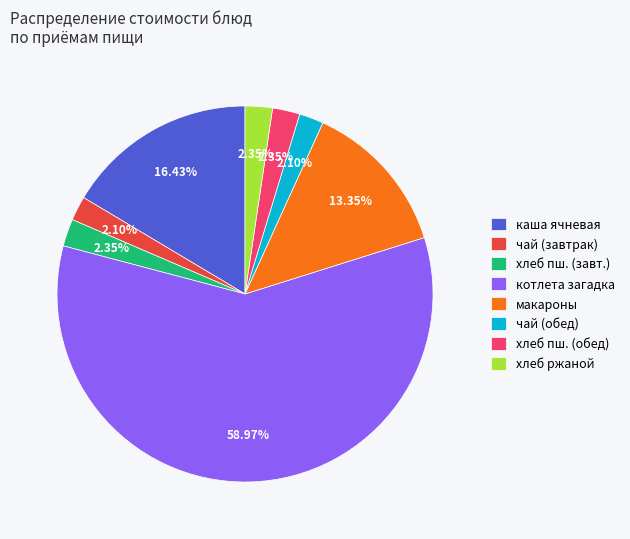

Is there any slice that represents more than half of the pie?

Yes